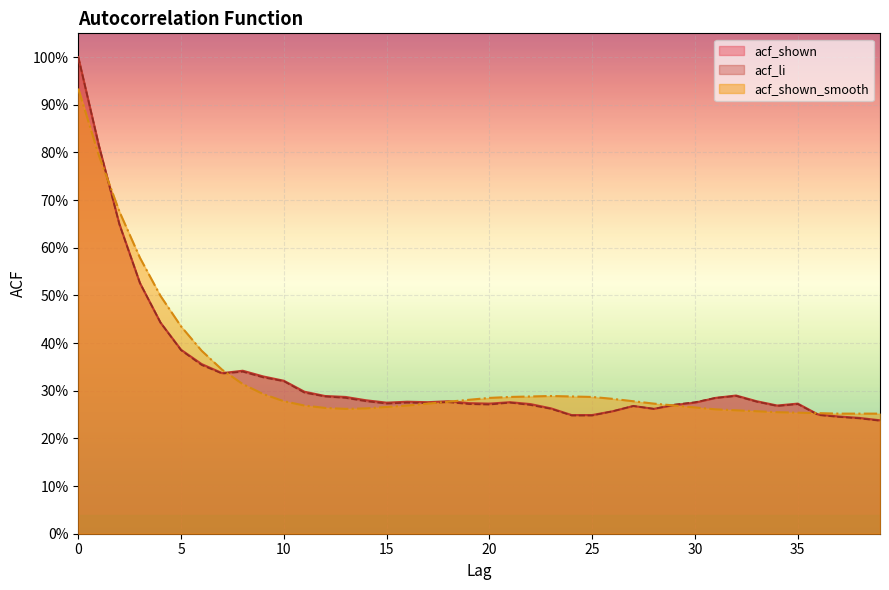

Between 1 and 26, which series saw the biggest shift?

acf_shown